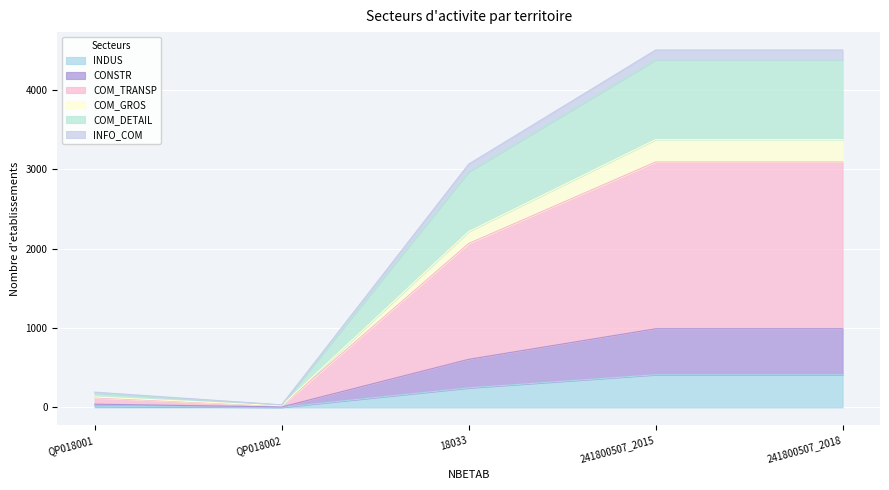

True or false: COM_DETAIL has a value of 1024 at 18033.

False